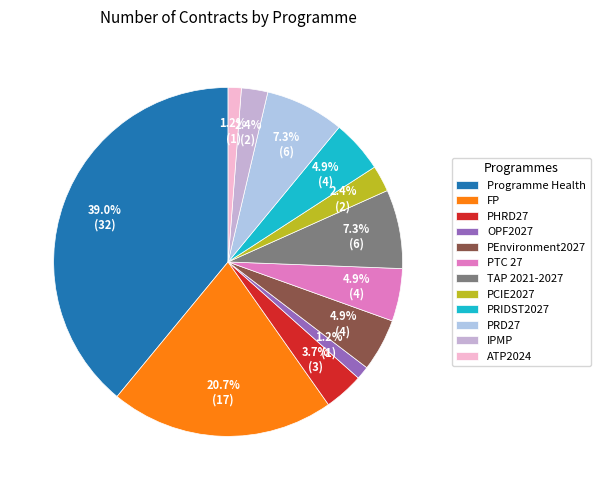

Count the number of slices in the pie.

12